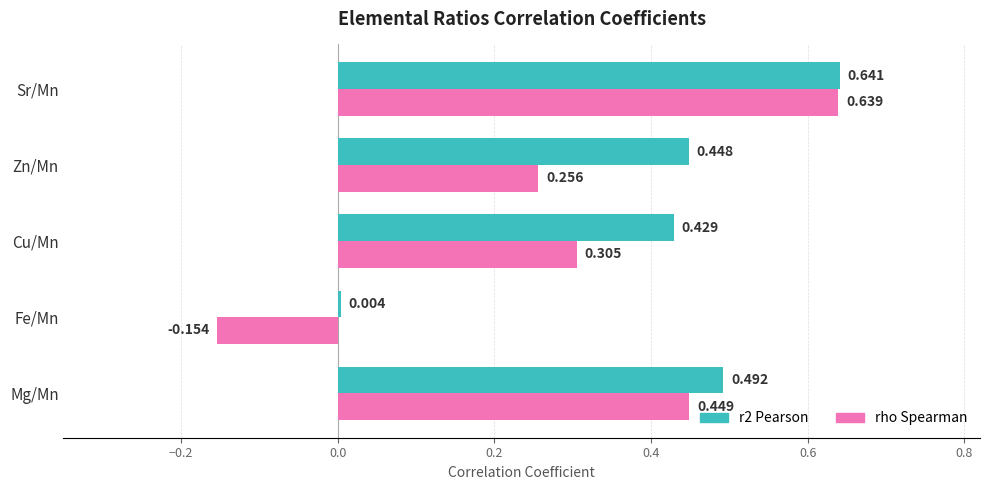

Rank the categories by rho Spearman value from highest to lowest.

Sr/Mn, Mg/Mn, Cu/Mn, Zn/Mn, Fe/Mn